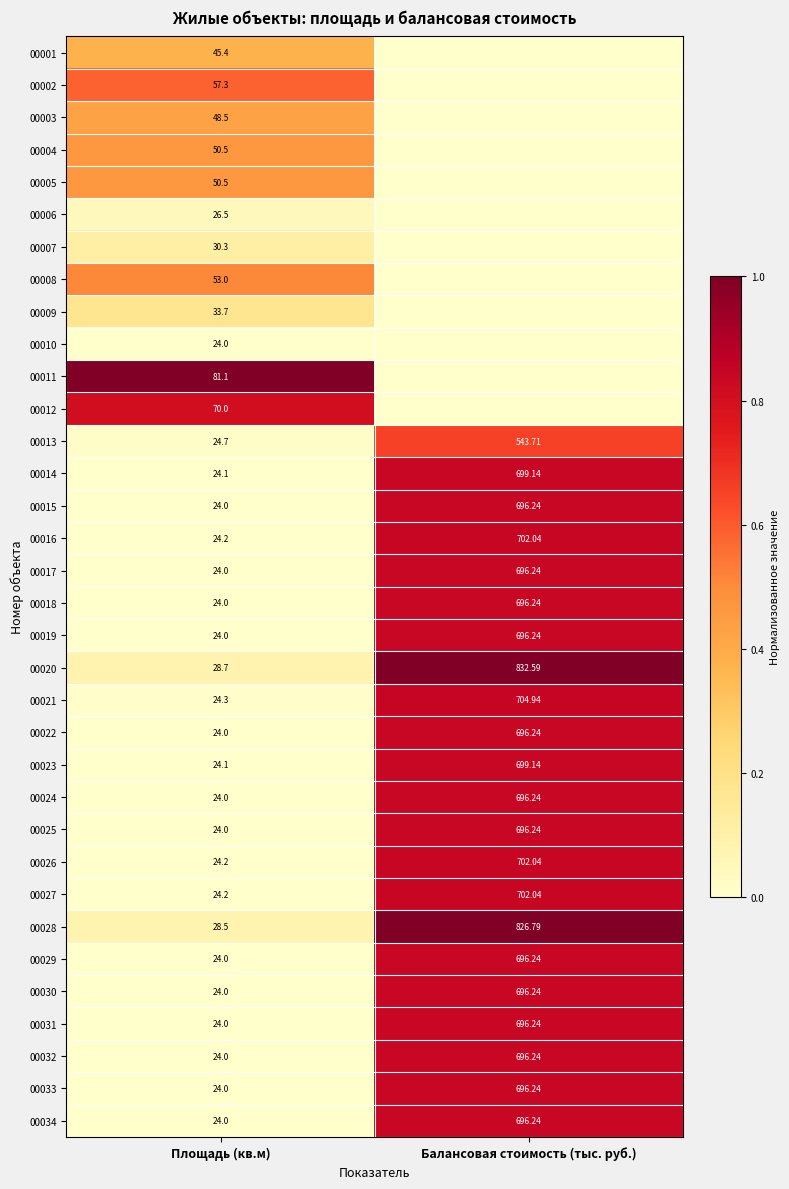

At which label is 00028 closest to 427?

Площадь (кв.м)